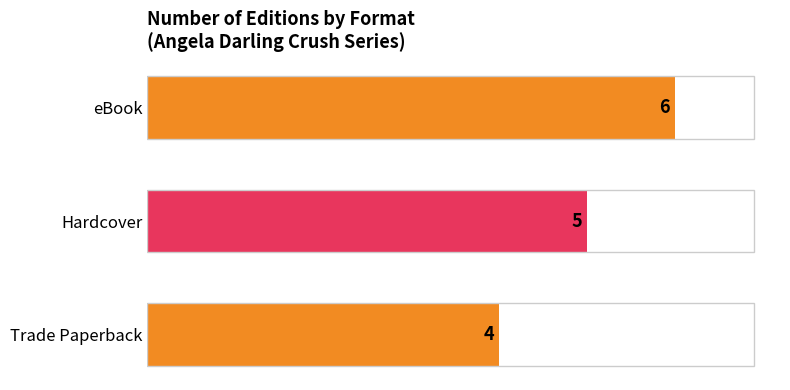

How many values are between 4 and 6?

3